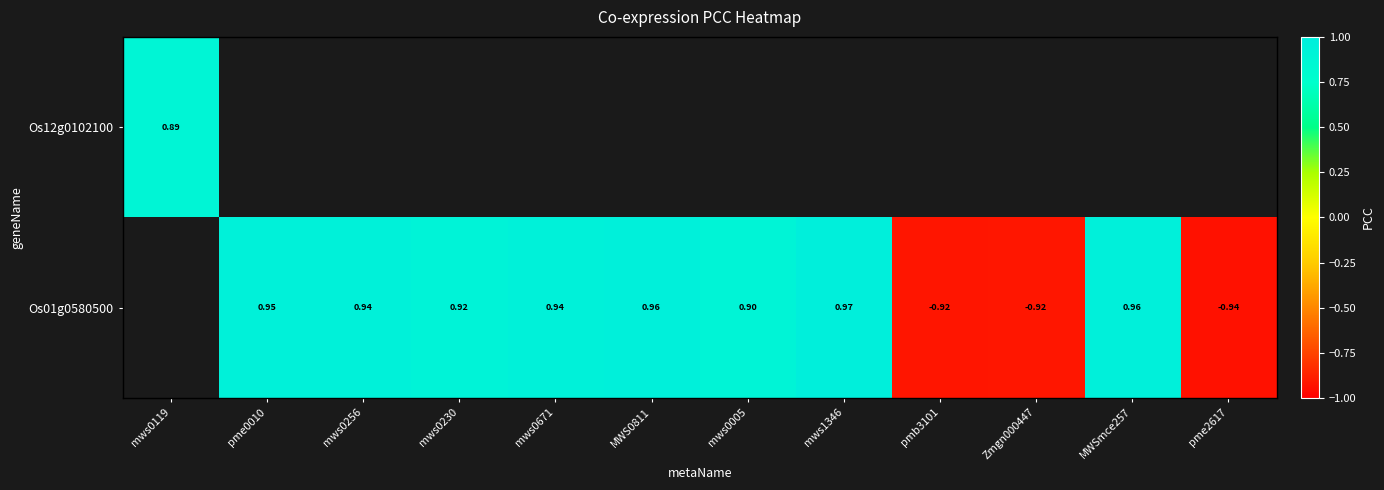

The Os01g0580500 series shows 0.9 at mws0005. True or false?

True